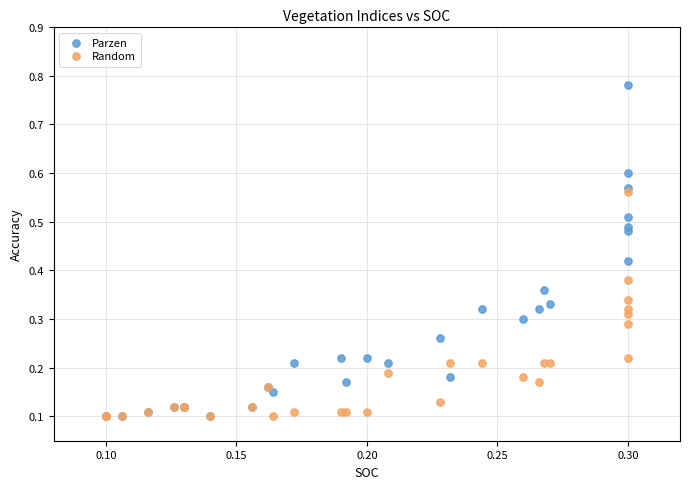

What are all the series names shown in the legend?

Parzen, Random